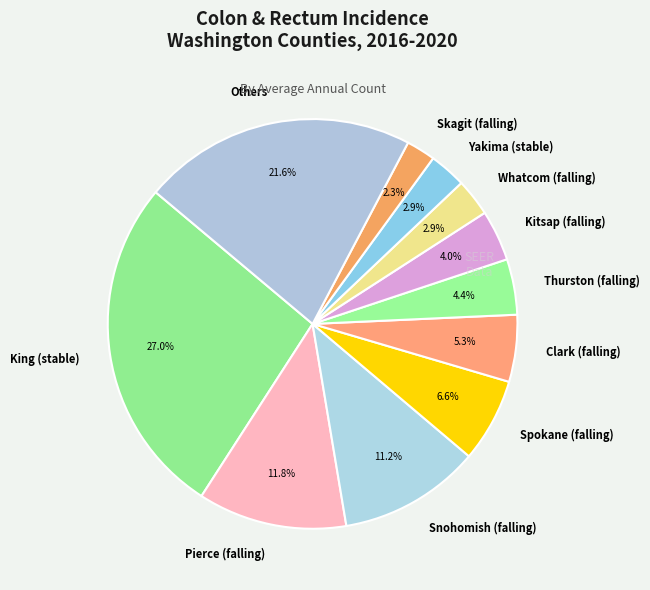

Count the number of slices in the pie.

11